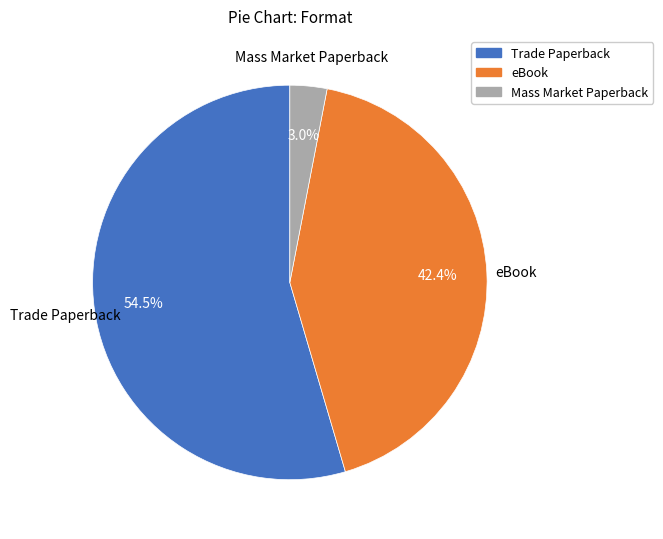

Is there a majority slice in this chart?

Yes